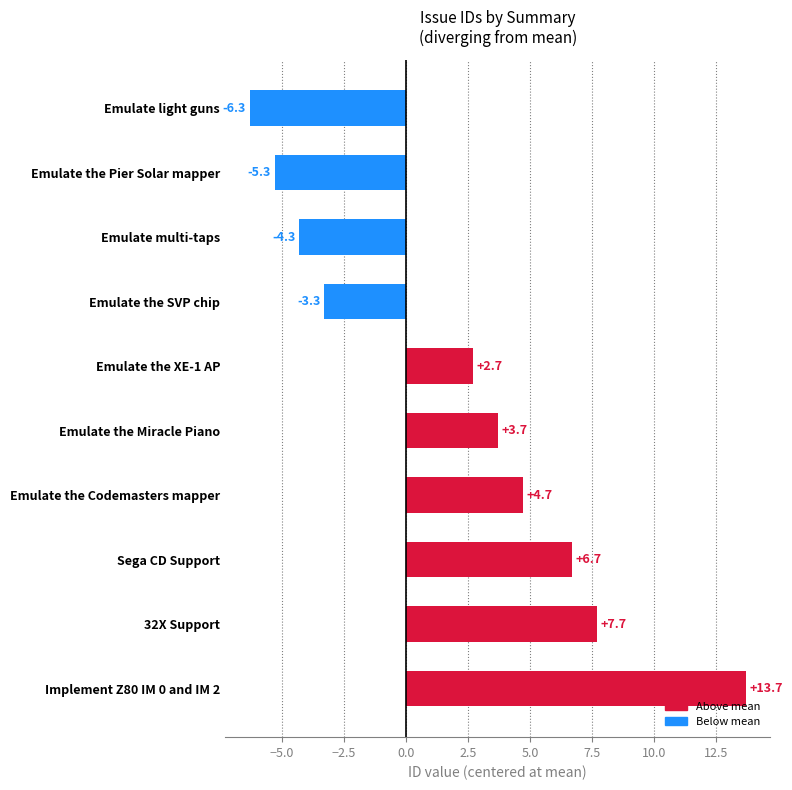

List the labels in order of value, largest first.

Implement Z80 IM 0 and IM 2, 32X Support, Sega CD Support, Emulate the Codemasters mapper, Emulate the Miracle Piano, Emulate the XE-1 AP, Emulate the SVP chip, Emulate multi-taps, Emulate the Pier Solar mapper, Emulate light guns